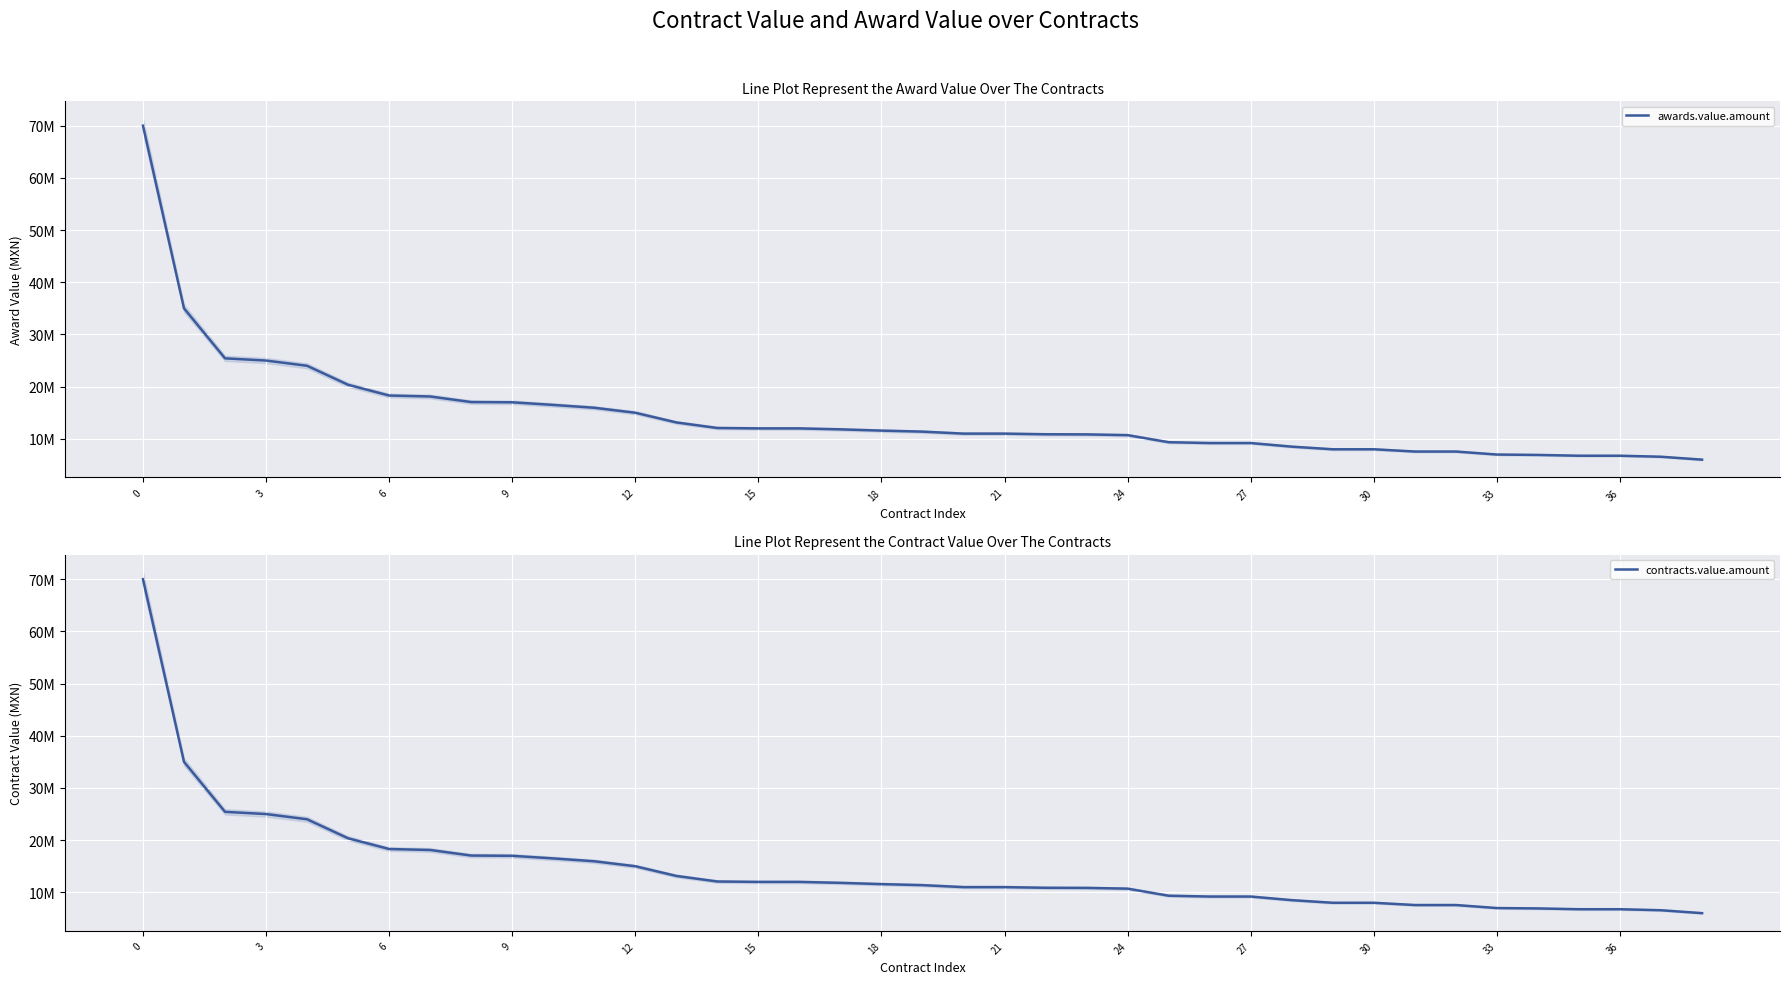

True or false: awards.value.amount and contracts.value.amount cross at least once.

False